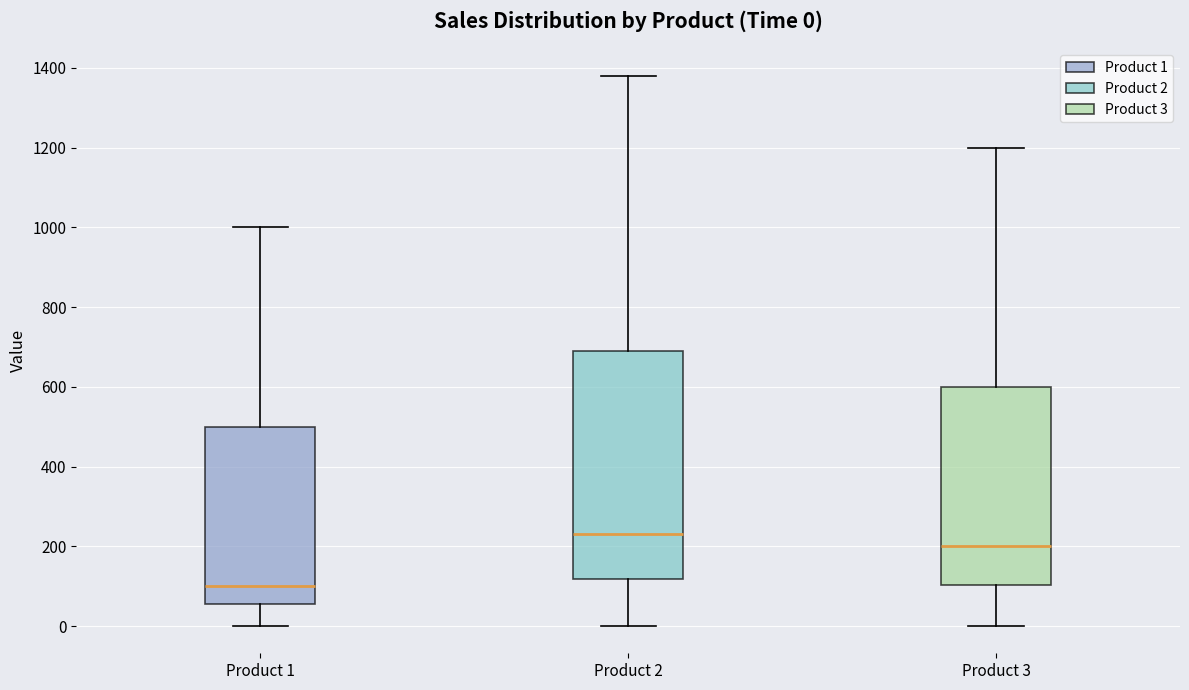

Which box is the tallest, from its lower edge to its upper edge?

Product 2